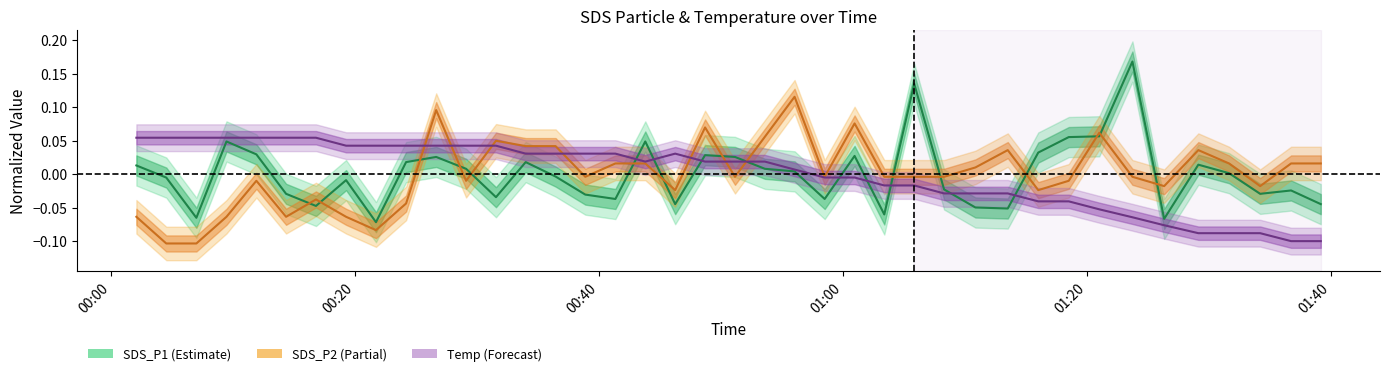

How many intersections are there between SDS_P2 and SDS_P1?

15